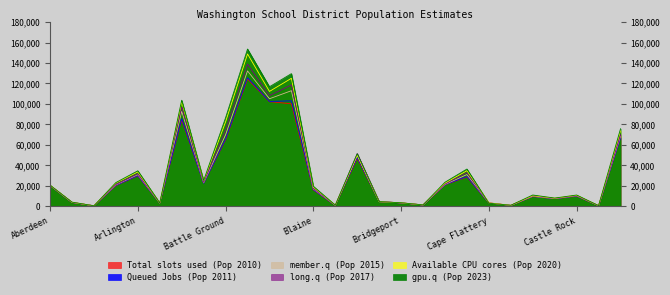

How many interior local valleys does the long.q (Pop 2017) series have?

9